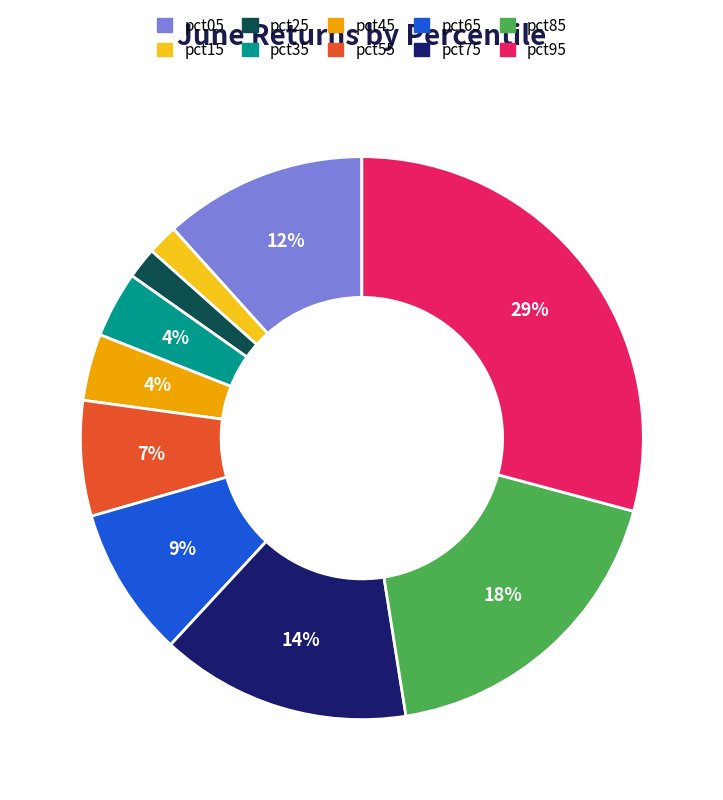

Which slice is the largest?

pct95